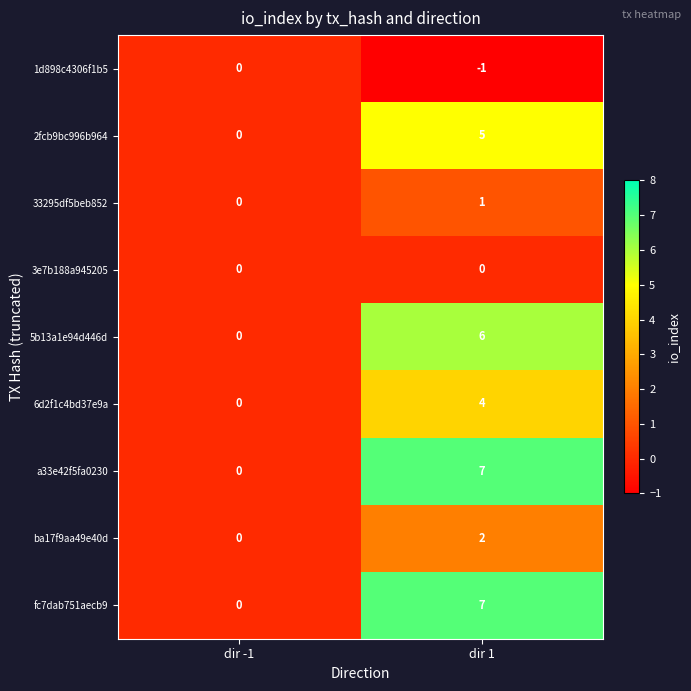

The 1d898c4306f1b5 series shows 1 at dir -1. True or false?

False